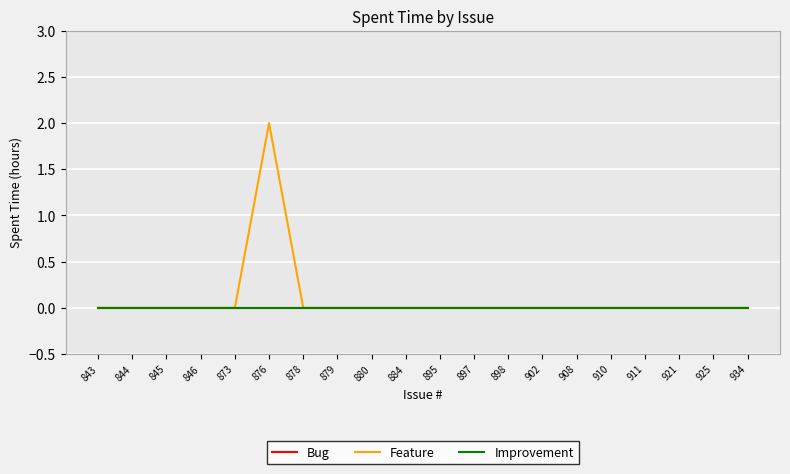

Reading left to right, what are all the values shown in this chart?

Bug: 843=0	844=0	845=0	846=0	873=0	876=0	878=0	879=0	880=0	884=0	895=0	897=0	898=0	902=0	908=0	910=0	911=0	921=0	925=0	934=0
Feature: 843=0	844=0	845=0	846=0	873=0	876=2	878=0	879=0	880=0	884=0	895=0	897=0	898=0	902=0	908=0	910=0	911=0	921=0	925=0	934=0
Improvement: 843=0	844=0	845=0	846=0	873=0	876=0	878=0	879=0	880=0	884=0	895=0	897=0	898=0	902=0	908=0	910=0	911=0	921=0	925=0	934=0